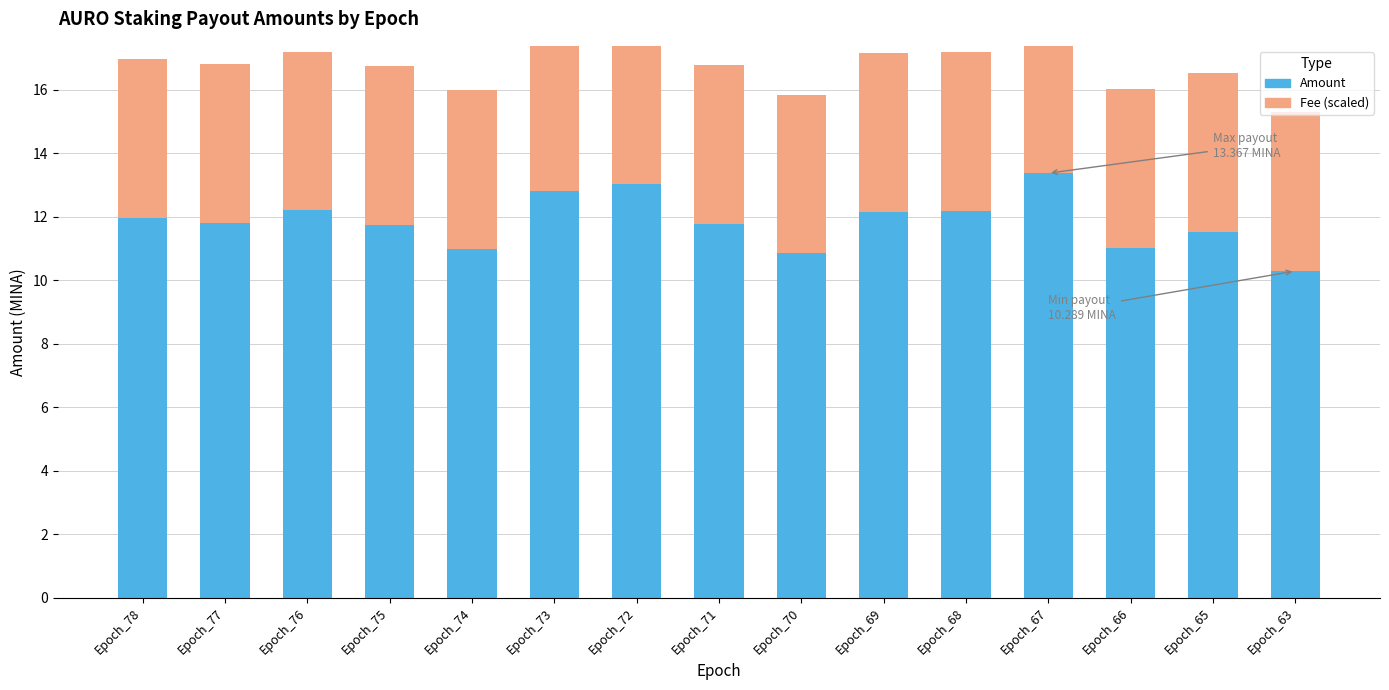

Which category has the lowest value in the Amount series?

Epoch_63